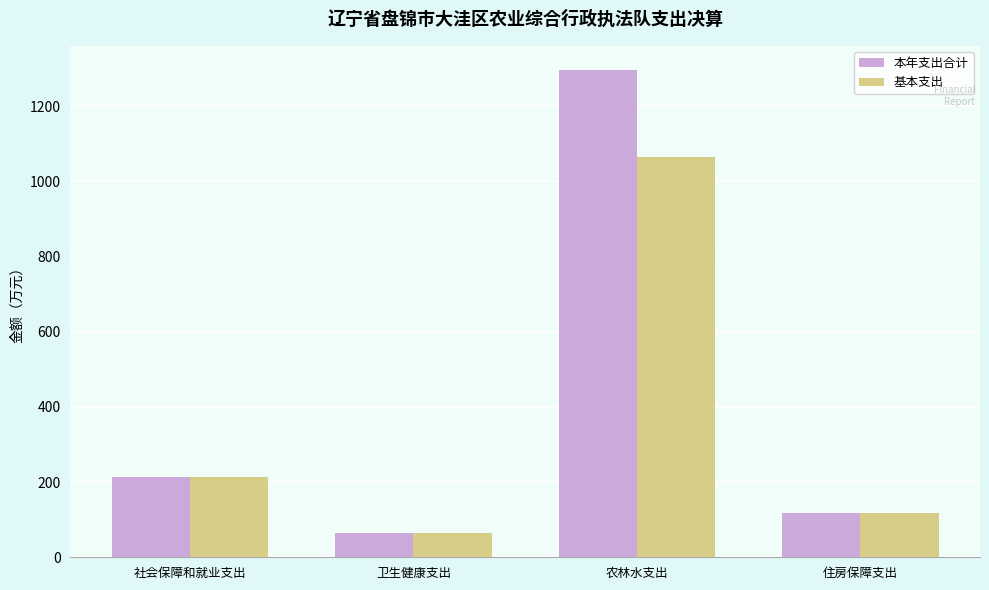

Which category has the lowest value in the 本年支出合计 series?

卫生健康支出